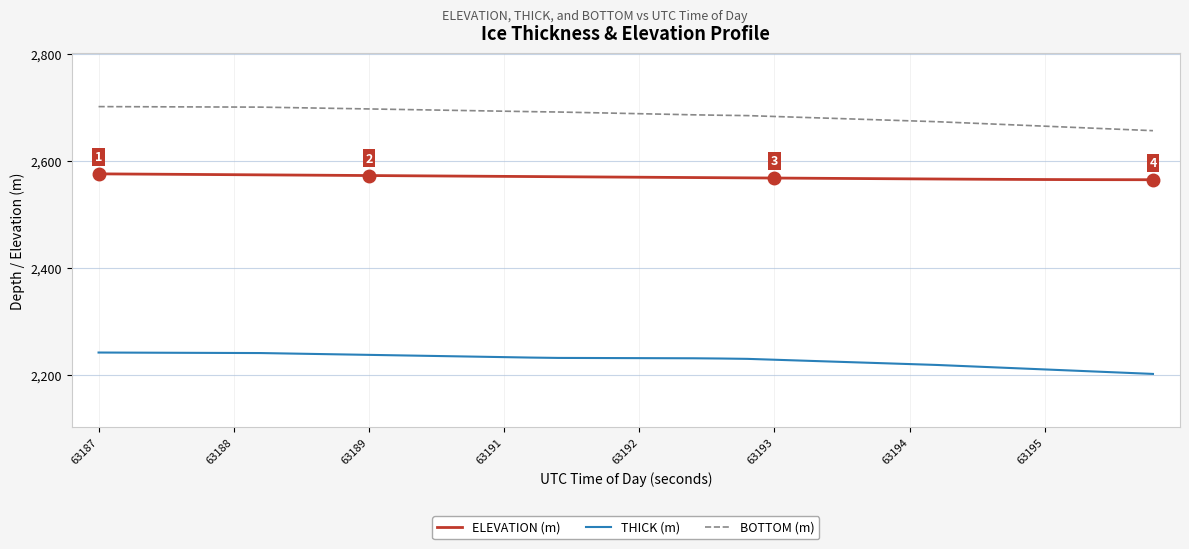

Rank the series by their average value, from lowest to highest.

THICK (m), ELEVATION (m), BOTTOM (m)